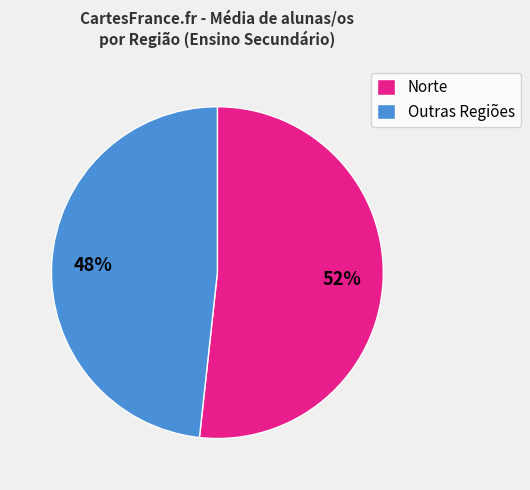

Which slice is the smallest?

Outras Regiões